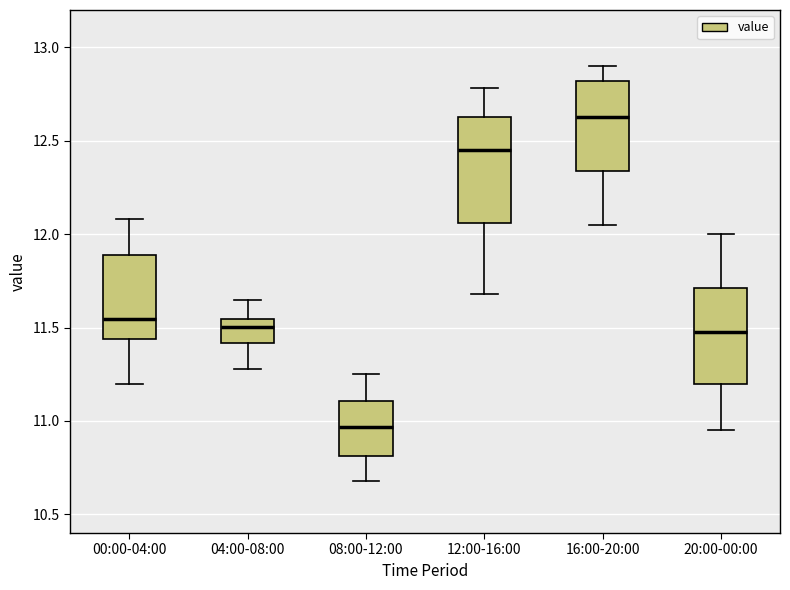

Reading left to right, read every box against the y-axis: the position of its median line, the range the box covers, and the ends of its whiskers. The values are not printed on the chart, so give them approximately, as read against the axis.

00:00-04:00: median 11.55, box 11.45 to 11.90, whiskers 11.20 to 12.10
04:00-08:00: median 11.50, box 11.40 to 11.55, whiskers 11.30 to 11.65
08:00-12:00: median 10.95, box 10.80 to 11.10, whiskers 10.70 to 11.25
12:00-16:00: median 12.45, box 12.05 to 12.65, whiskers 11.70 to 12.80
16:00-20:00: median 12.65, box 12.35 to 12.80, whiskers 12.05 to 12.90
20:00-00:00: median 11.50, box 11.20 to 11.70, whiskers 10.95 to 12.00